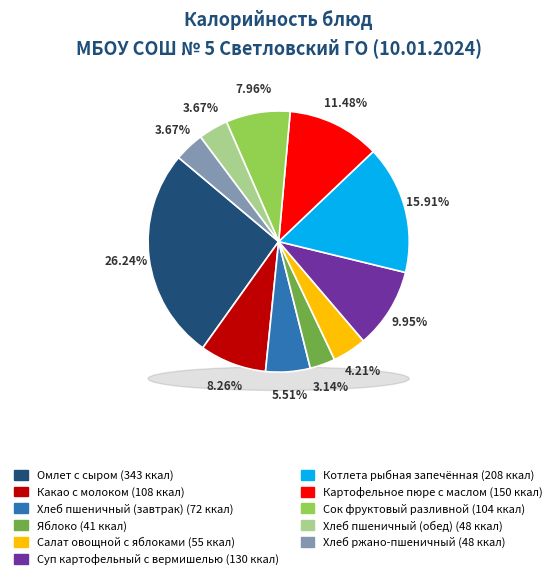

Combined, what portion of the pie is Какао с молоком and Картофельное пюре с маслом?

19.7%